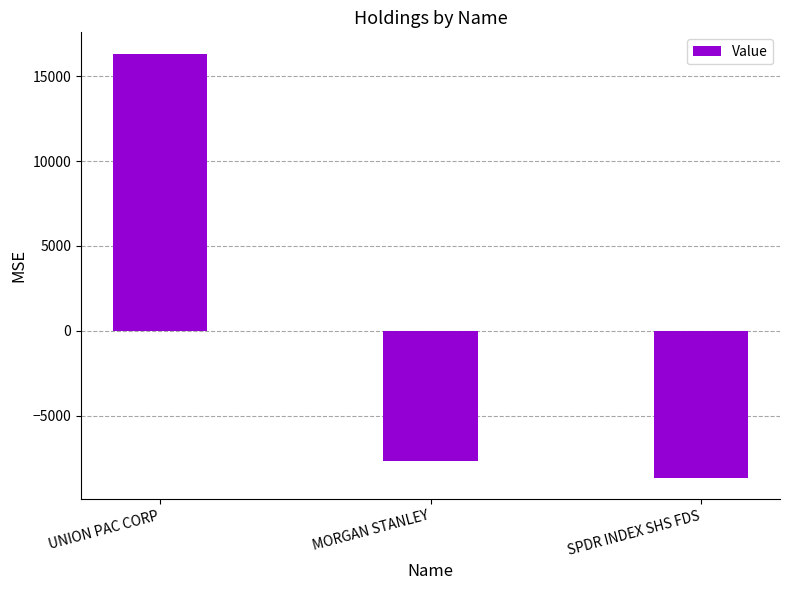

Read the value at MORGAN STANLEY.

-7666.7